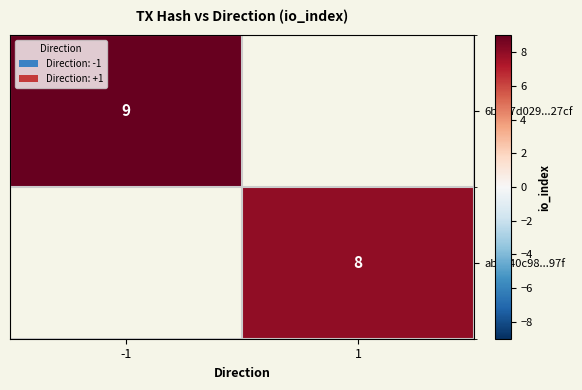

The 6b4e7d029...27cf series shows 14 at -1. True or false?

False